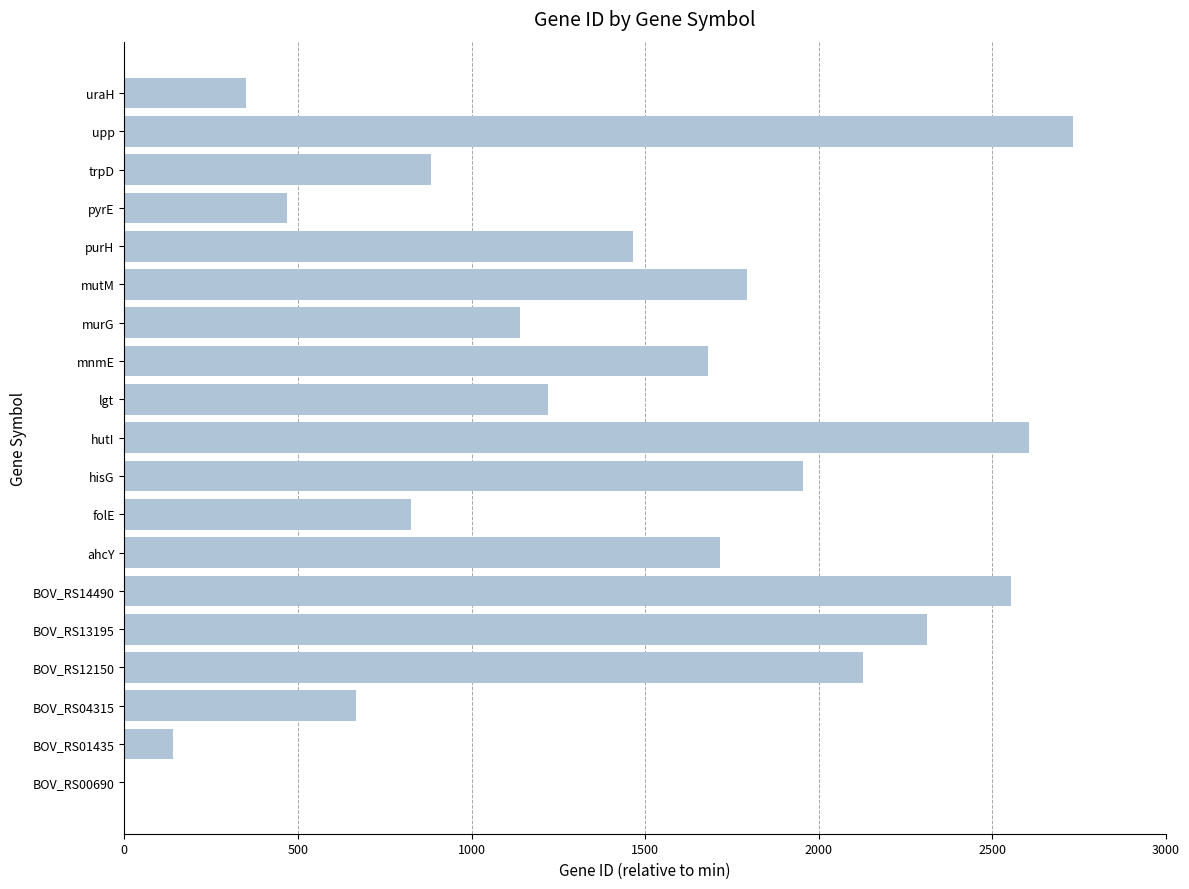

The value at purH is 2112. True or false?

False